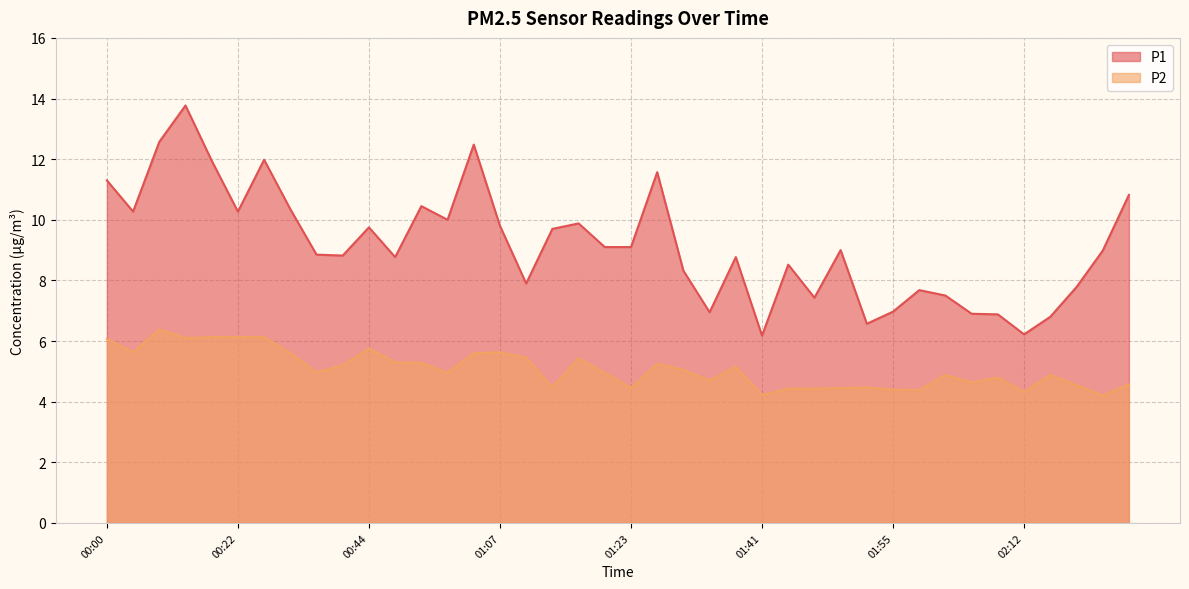

What is the sum of all P2 values?

203.4